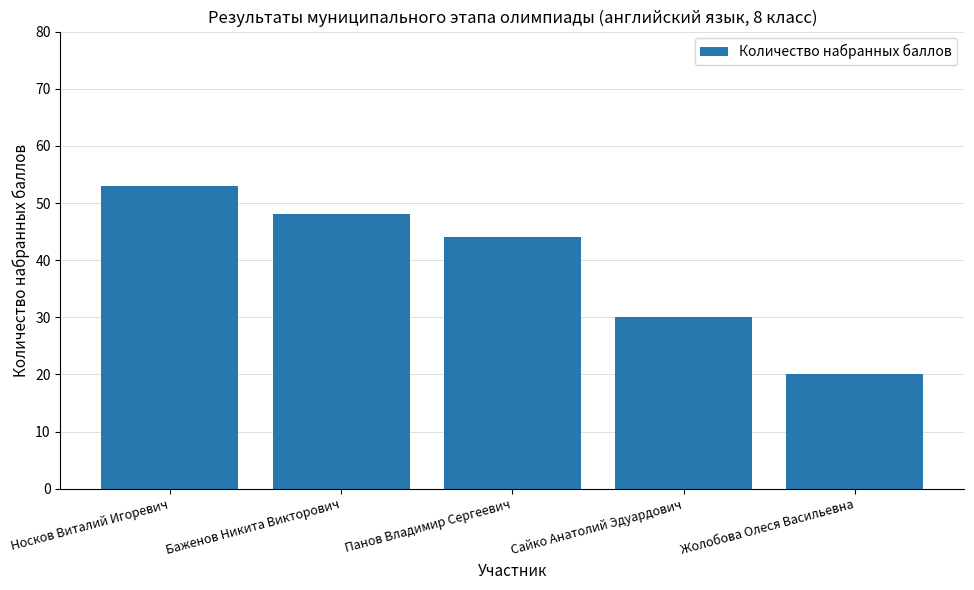

What is the difference between the maximum and minimum values?

33